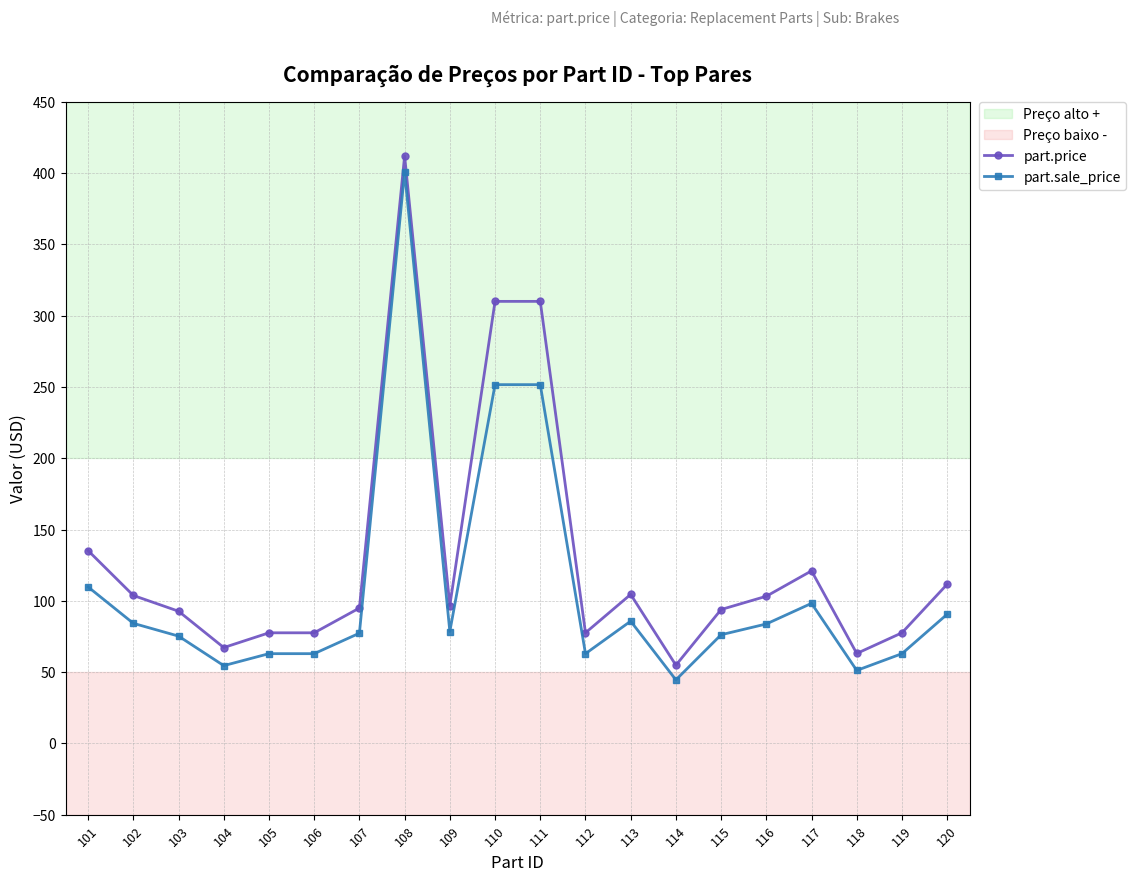

True or false: part.price has more than 1 points higher than both neighbors.

True